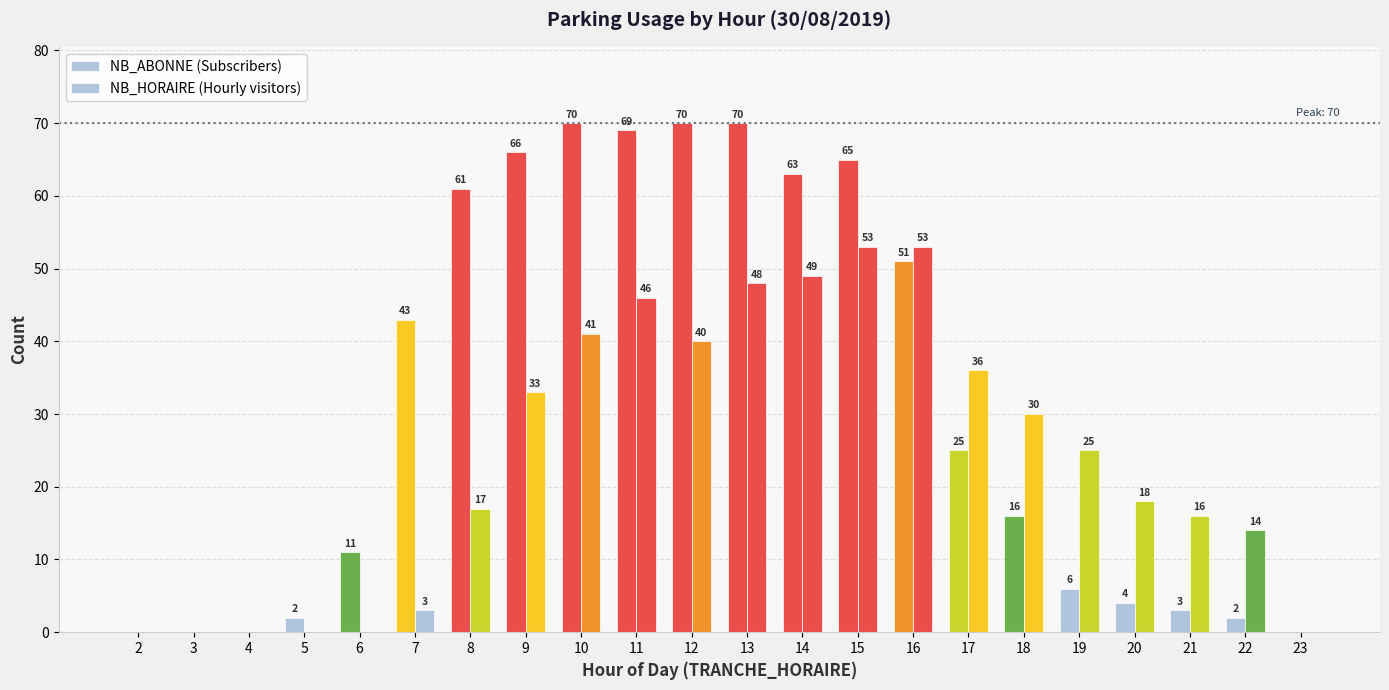

Where does the NB_HORAIRE (Hourly visitors) series first go above 25?

9